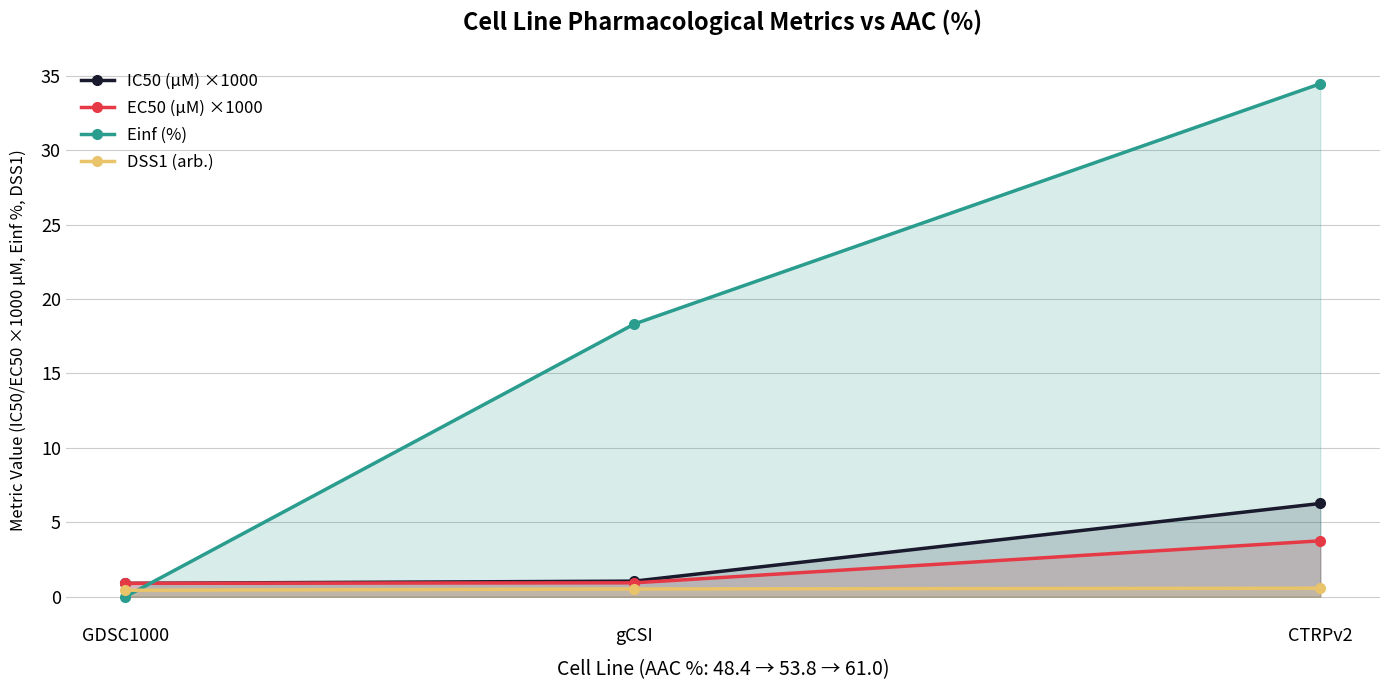

At gCSI, list the series in order from largest to smallest.

Einf (%), IC50 (µM) ×1000, EC50 (µM) ×1000, DSS1 (arb.)